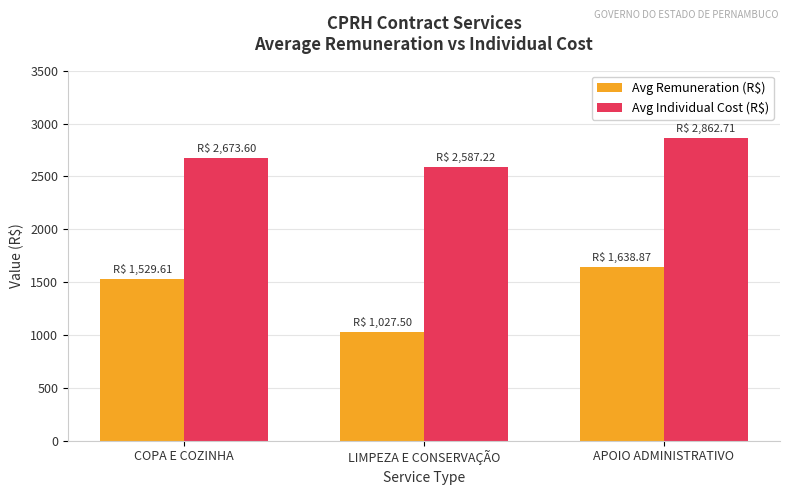

At which category is the sum across all series the highest?

APOIO ADMINISTRATIVO